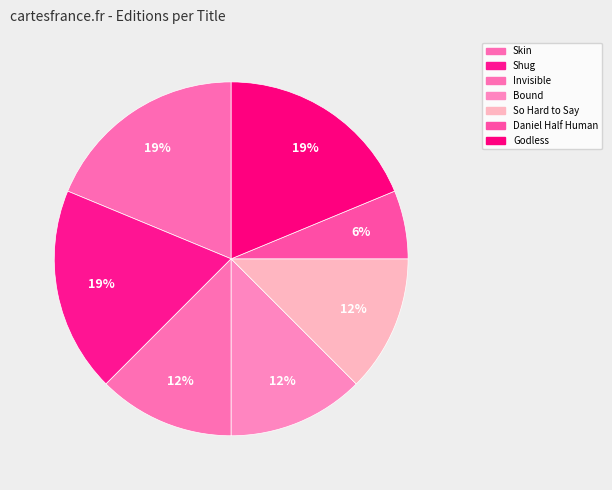

To the nearest percent, what is the average slice percentage?

14%